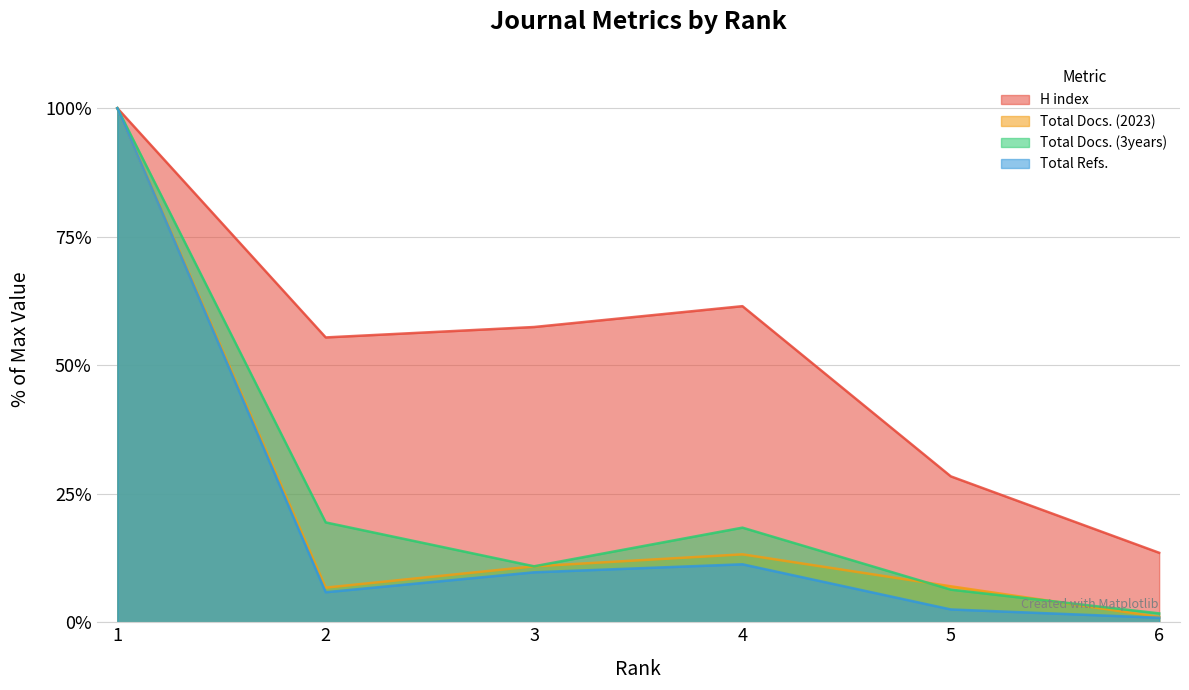

How many data points does each series have?

6